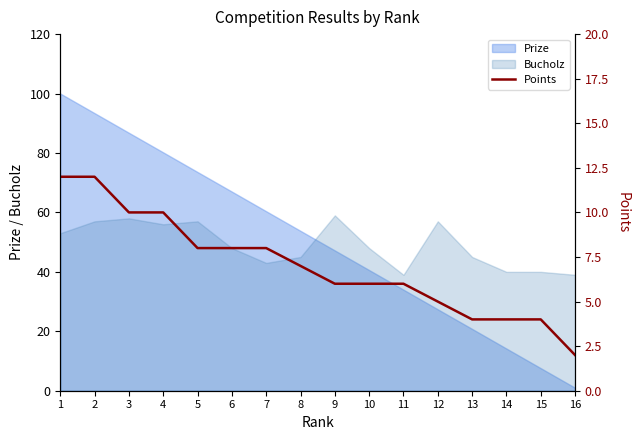

How many values are between 5 and 10?

10